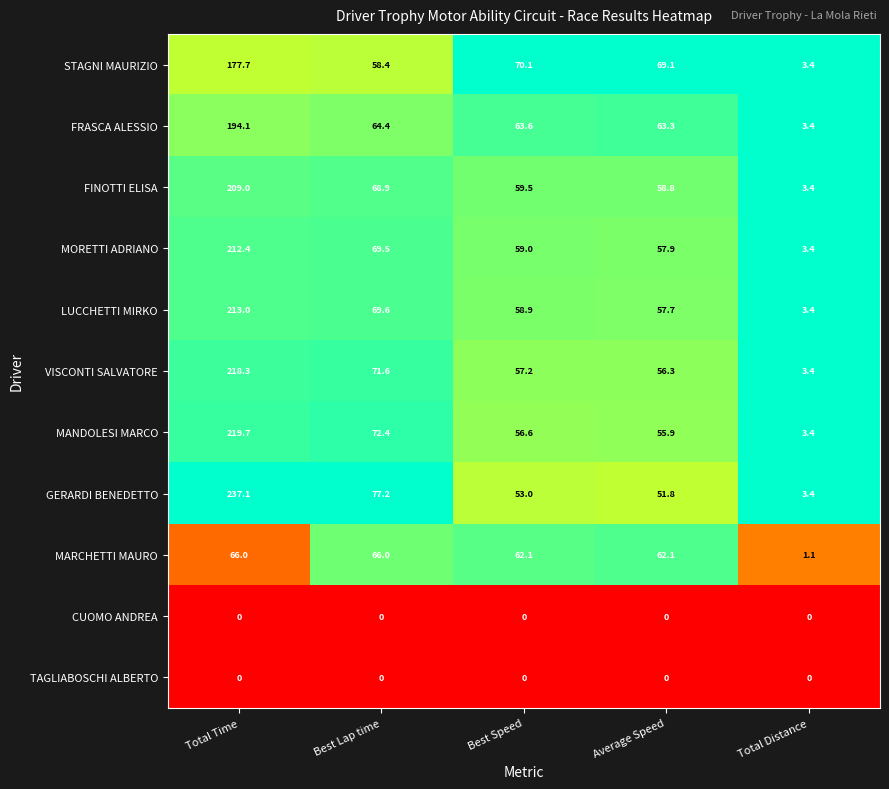

The value of MORETTI ADRIANO at Best Speed is 99.3. True or false?

False